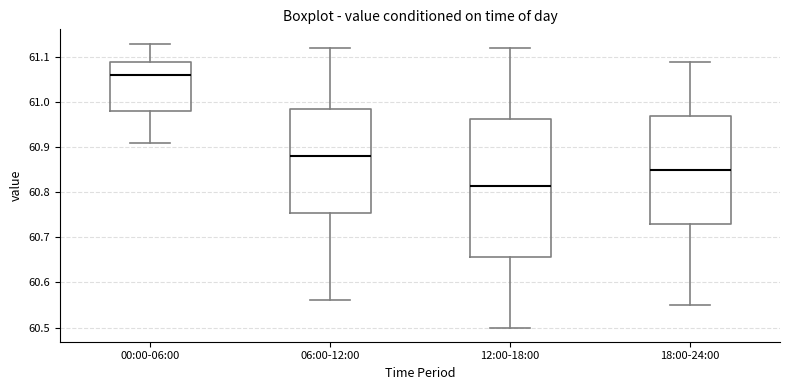

Where is the lower edge of the box for 18:00-24:00 on the y-axis? The values are not printed on the chart, so give them approximately, as read against the axis.

60.73